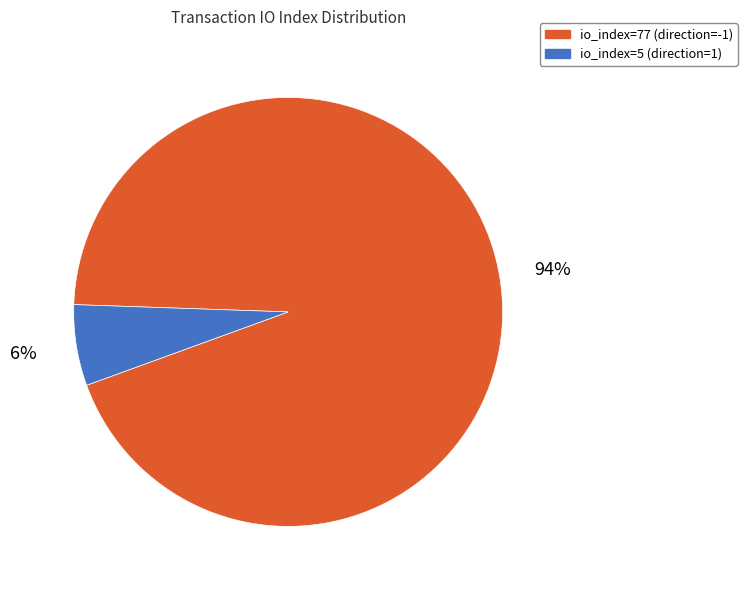

The io_index=5 (direction=1) slice represents 6% of the pie. True or false?

True